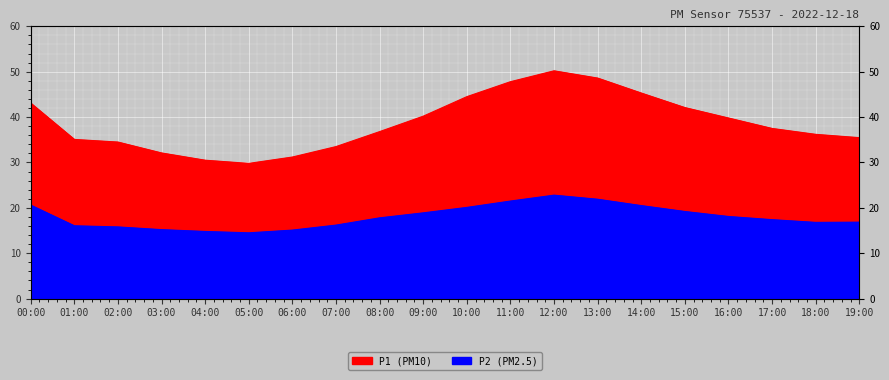

True or false: P2 has a value of 5.4 at 11:00.

False